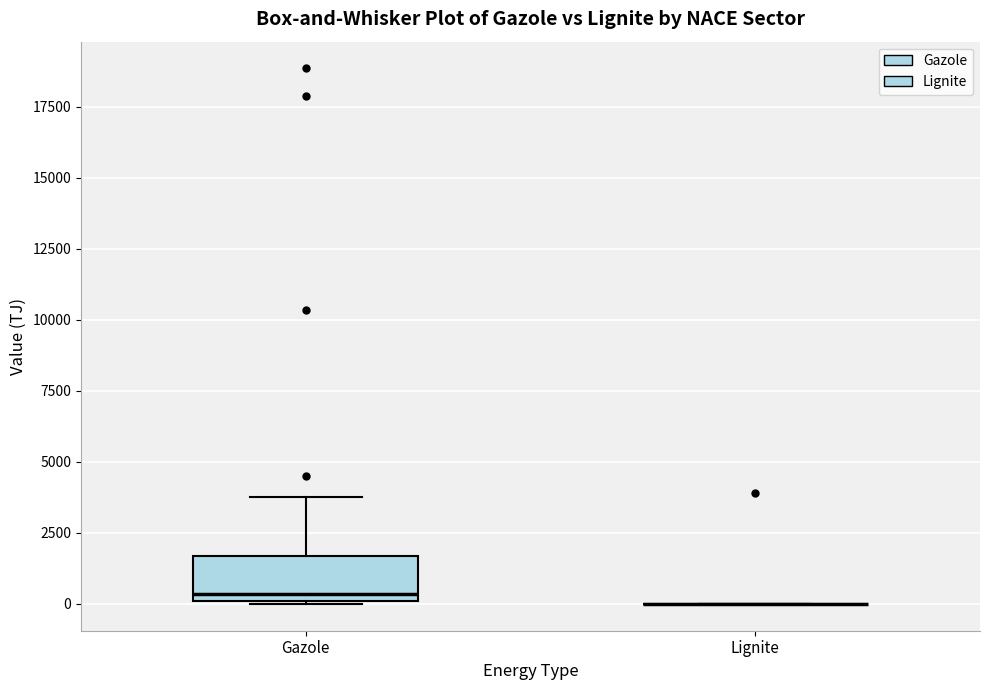

Reading left to right, read every box against the y-axis: the position of its median line, the range the box covers, and the ends of its whiskers. The values are not printed on the chart, so give them approximately, as read against the axis.

Gazole: median 500, box 0 to 1500, whiskers 0 to 4000
Lignite: box collapsed to a line at 0, whiskers 0 to 0